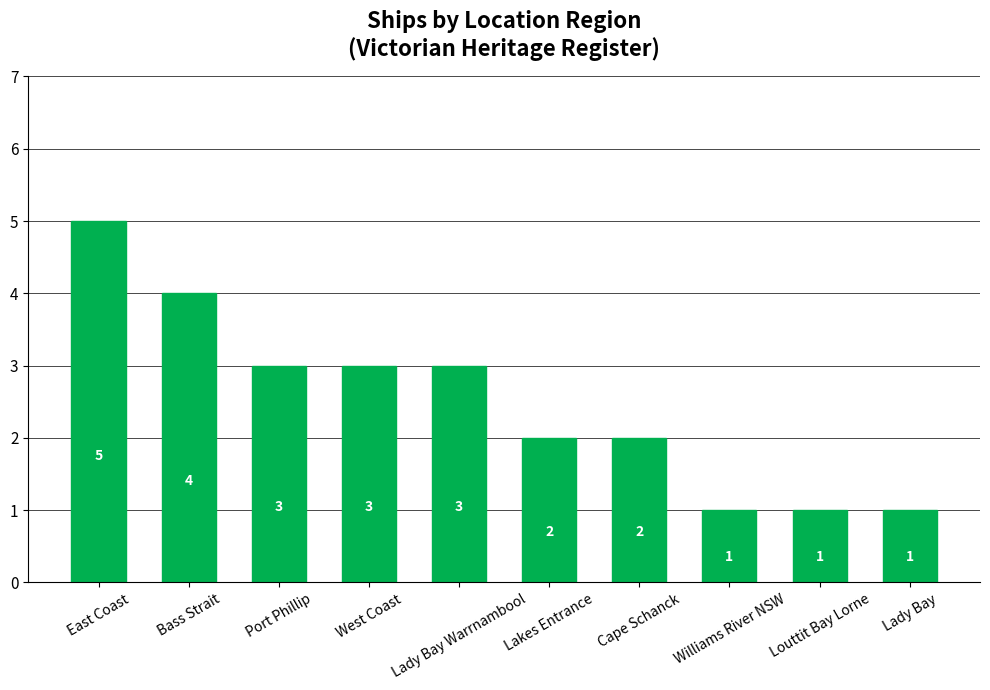

Does the chart contain stacked bars?

No